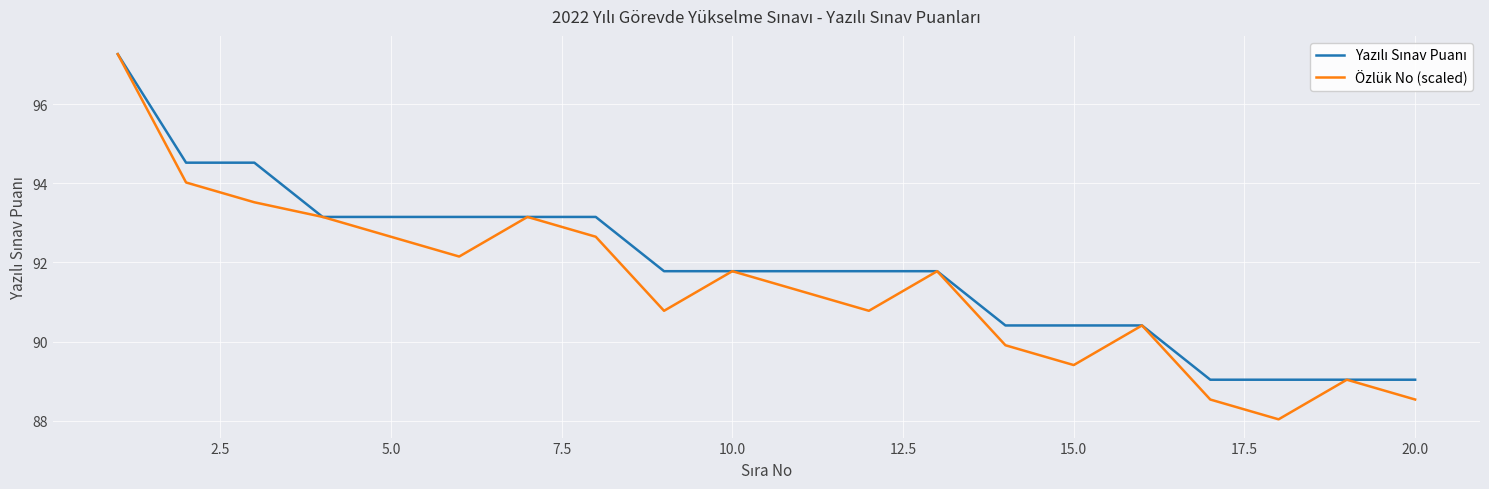

Is this an area chart (filled region under the line)?

No